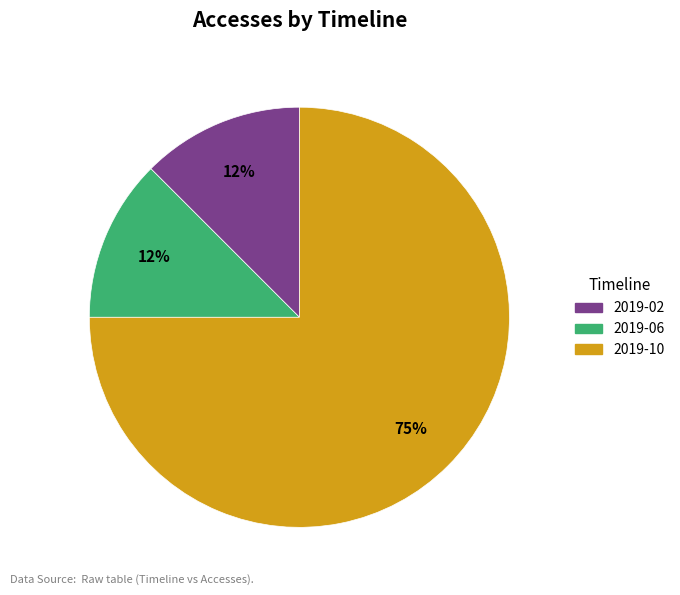

Is there any slice that represents more than half of the pie?

Yes